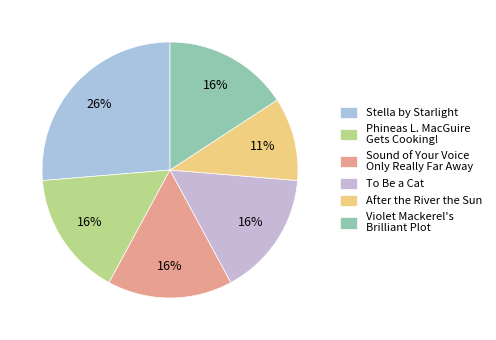

Do Stella by Starlight and Violet Mackerel's Brilliant Plot together represent more than half of the pie?

No